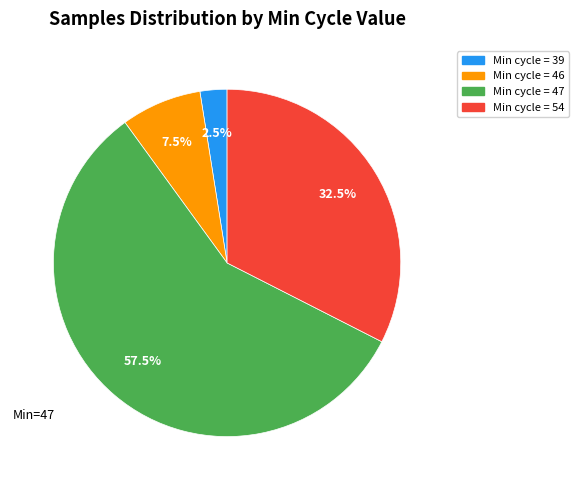

Is there a majority slice in this chart?

Yes